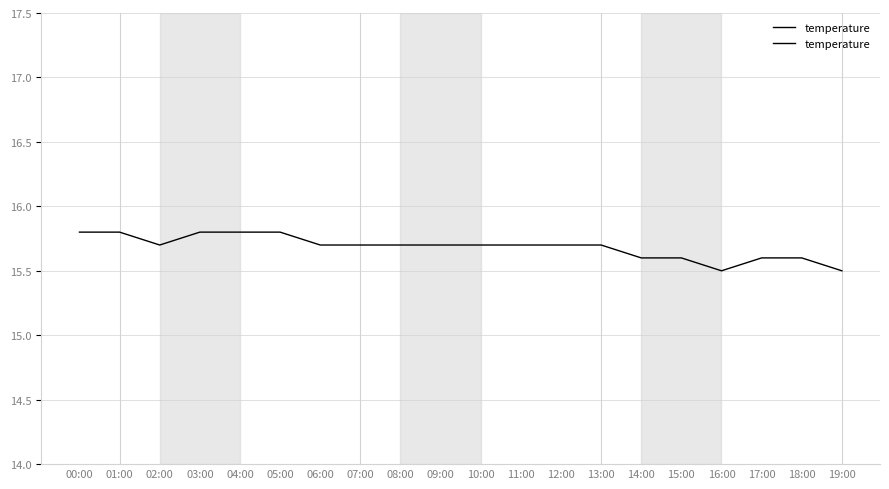

What is the maximum value shown in the chart?

99.9